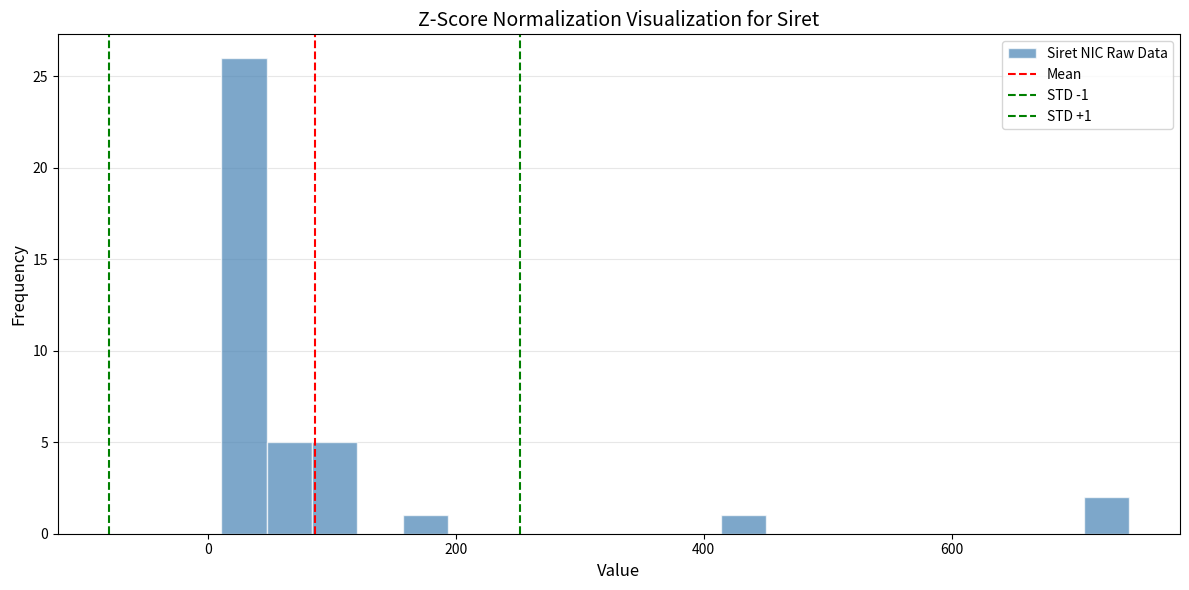

Read against the x-axis, roughly where is the centre of the tallest bar?

20